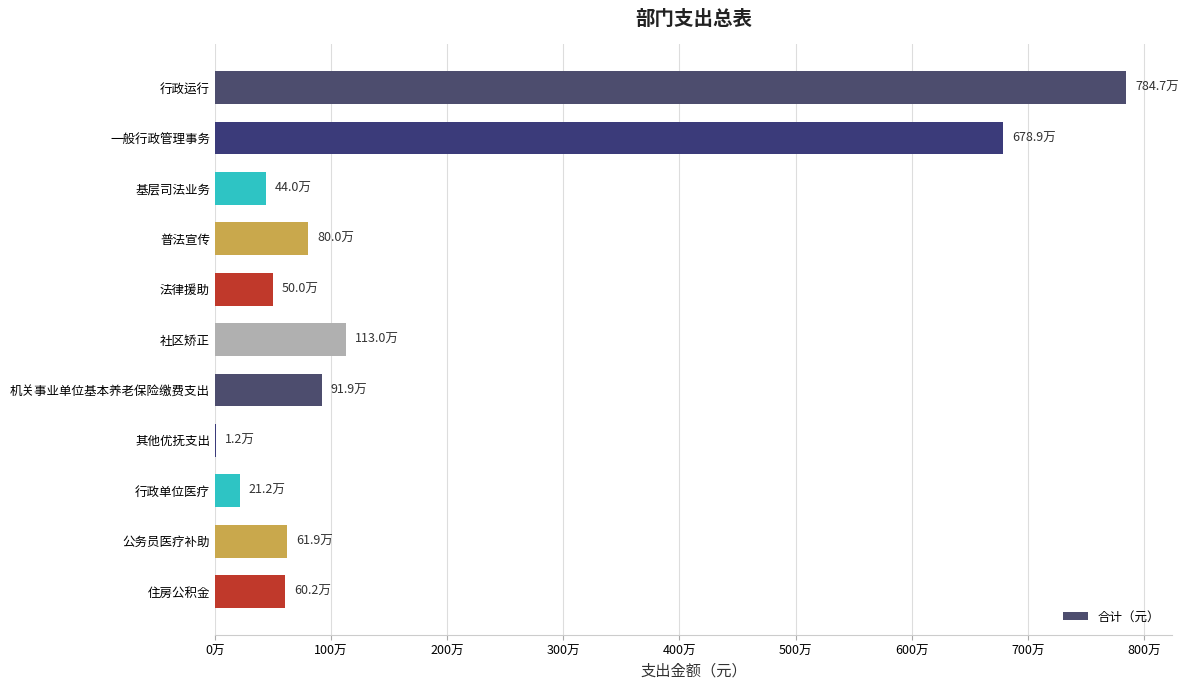

What is the difference between the maximum and minimum values?

7835196.8